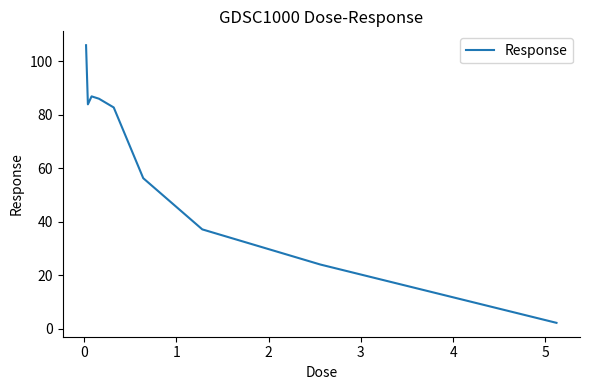

What is the minimum value shown in the chart?

2.3